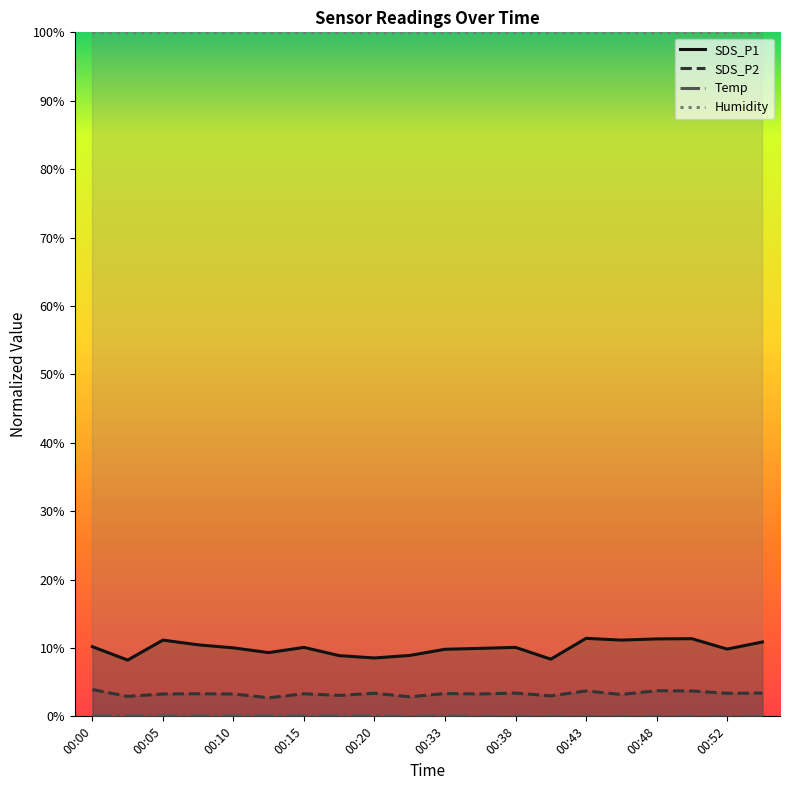

What is the difference between the highest and lowest values at 00:52?

100.0